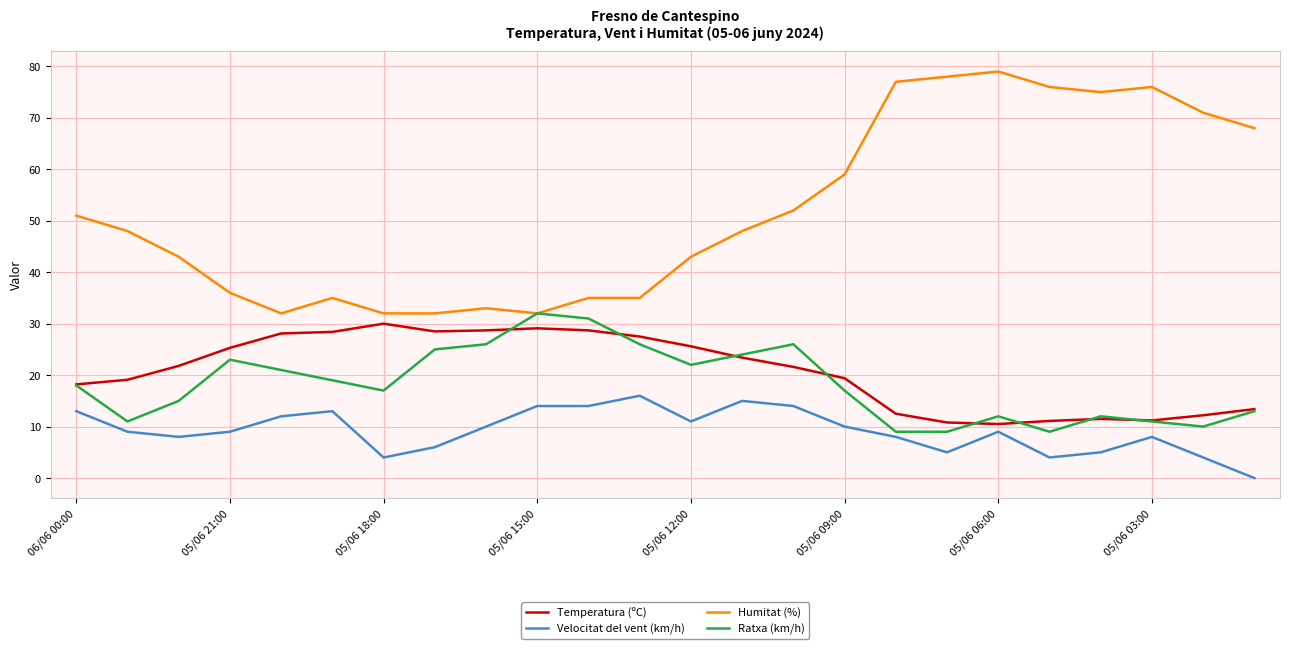

Which series has the largest total across all categories?

Humitat (%)